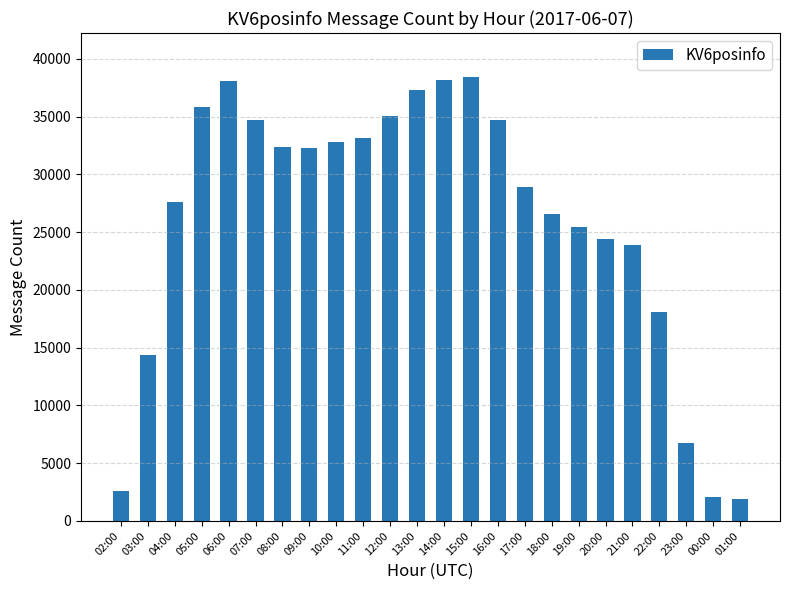

What is the difference between the second highest and minimum values?

36249